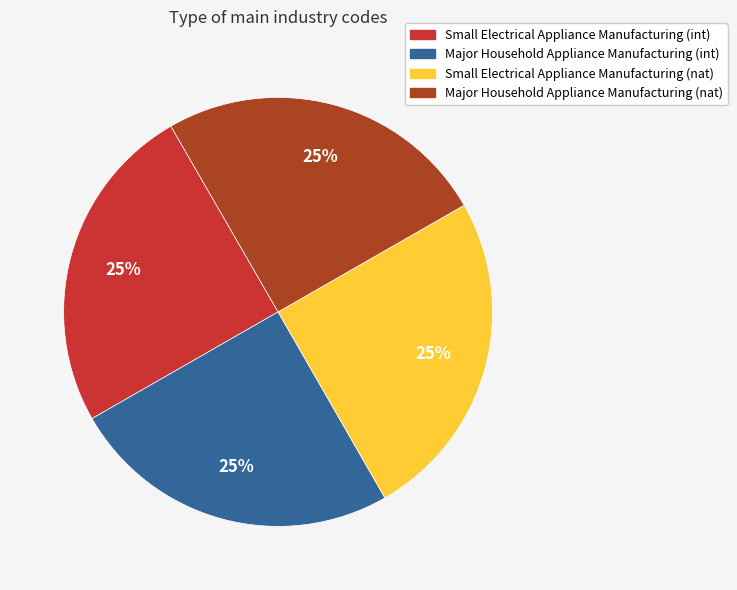

Does any single category account for the majority?

No